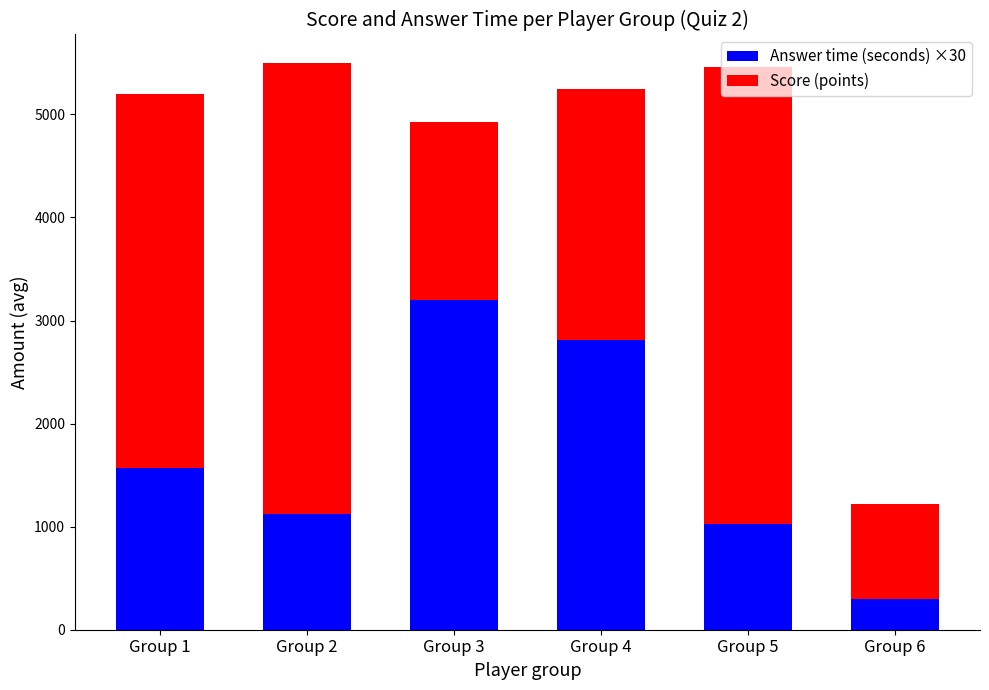

What is the value of the Answer time (seconds) ×30 bar at the 3rd from the left?

3204.1